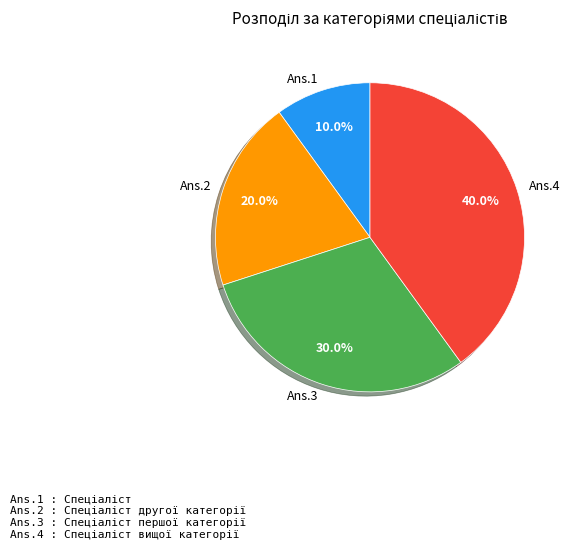

Approximately how many times larger is the value at Ans.3 compared to Ans.1?

3.0